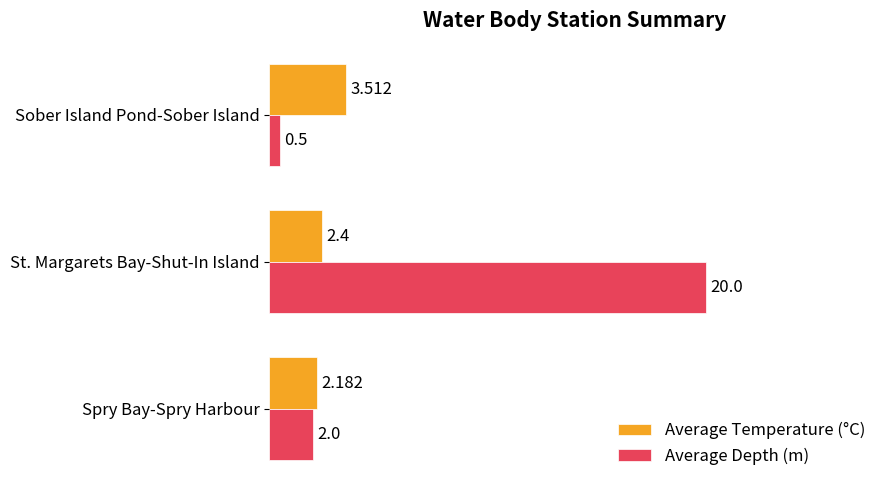

Rank the series by their average value, from lowest to highest.

Average Temperature (°C), Average Depth (m)